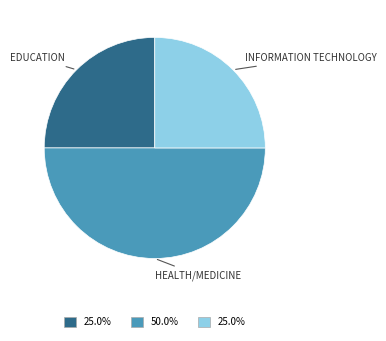

Count the number of slices in the pie.

3